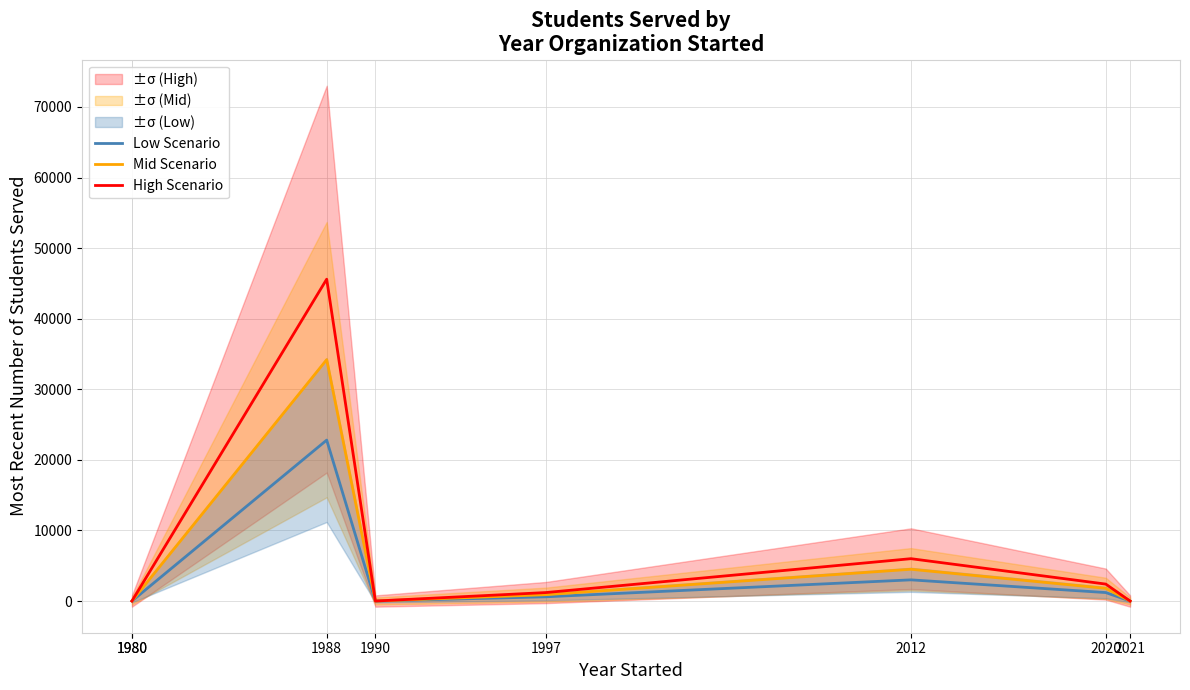

At how many categories does at least one series exceed 34287?

1